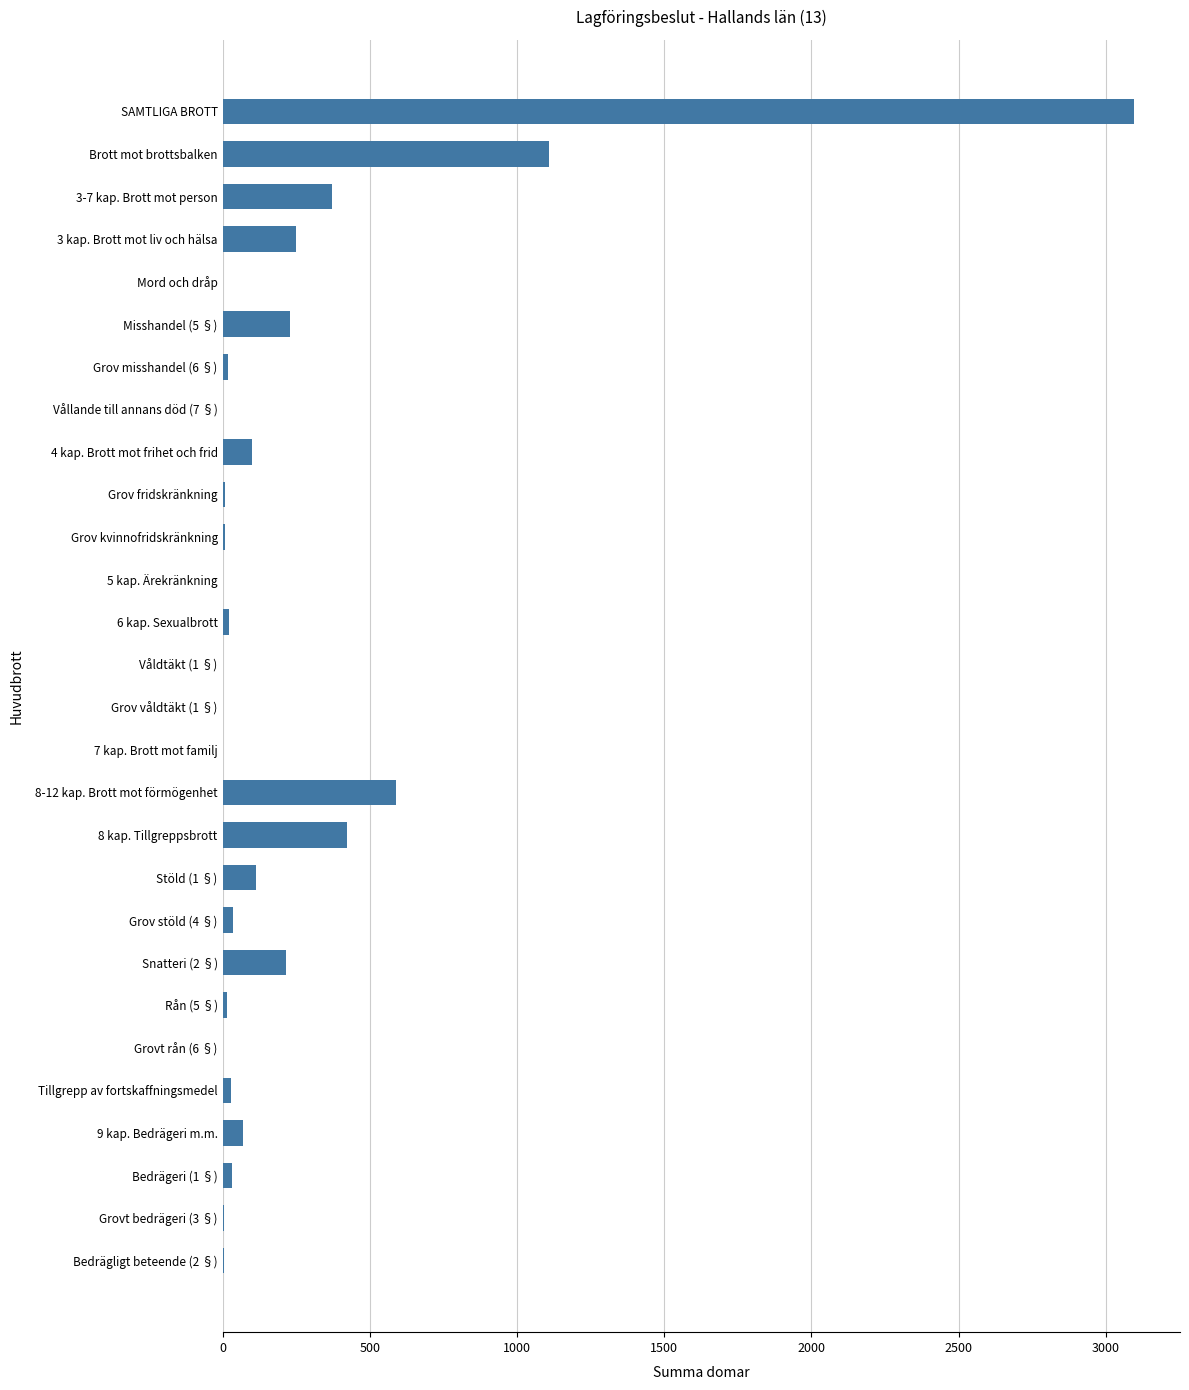

What is the sum of all values?

6754